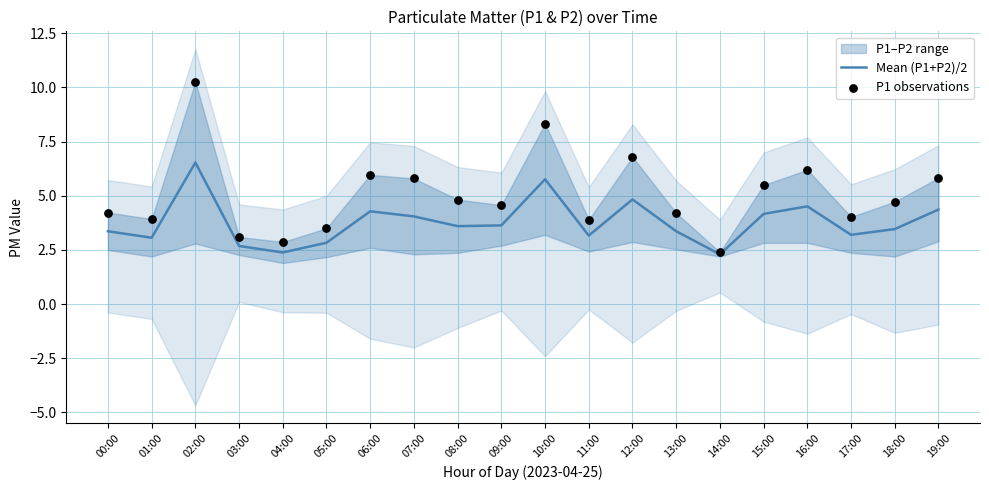

Which series has the widest spread of Y values?

P1 observations